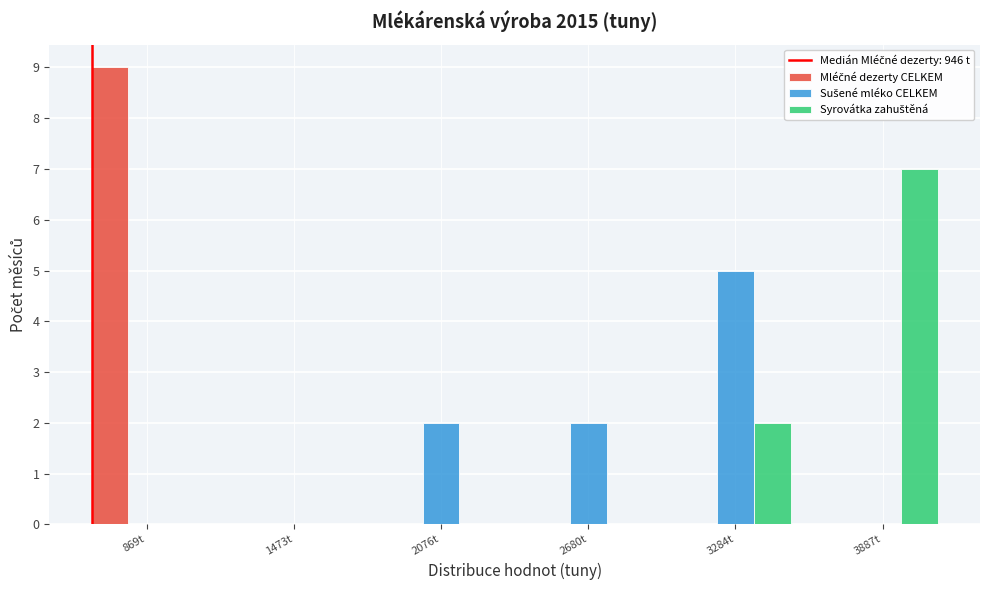

At which category is the sum across all series the highest?

869t